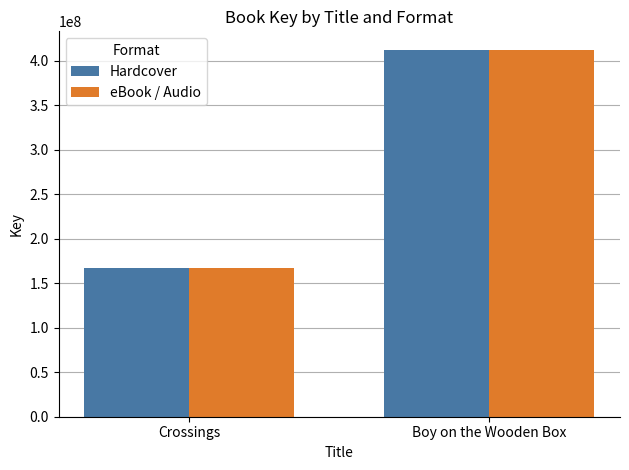

How many bars are there in each group?

2